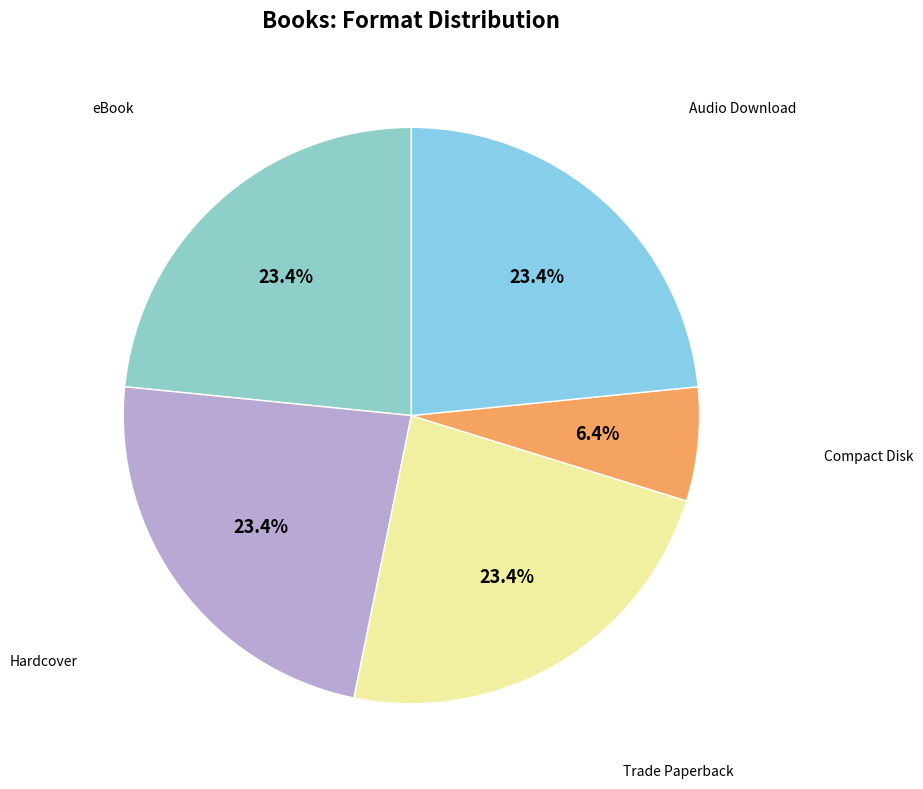

What is the largest slice in the pie chart?

eBook